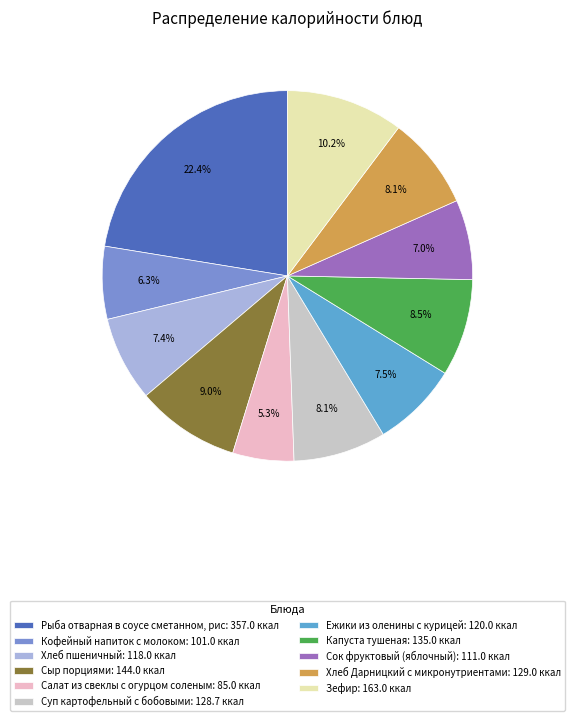

To the nearest percent, what portion does Хлеб Дарницкий с микронутриентами represent?

8%